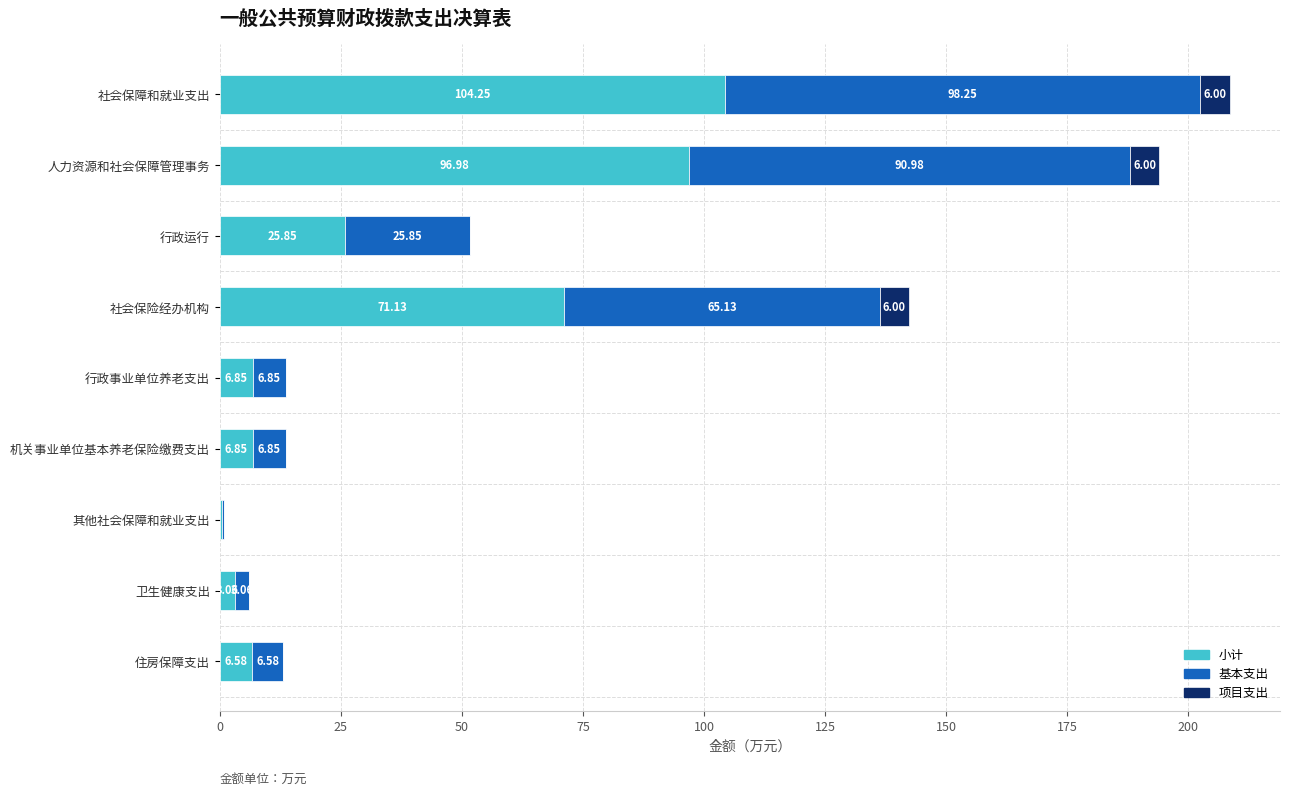

What is the total value across all series at 机关事业单位基本养老保险缴费支出?

13.7